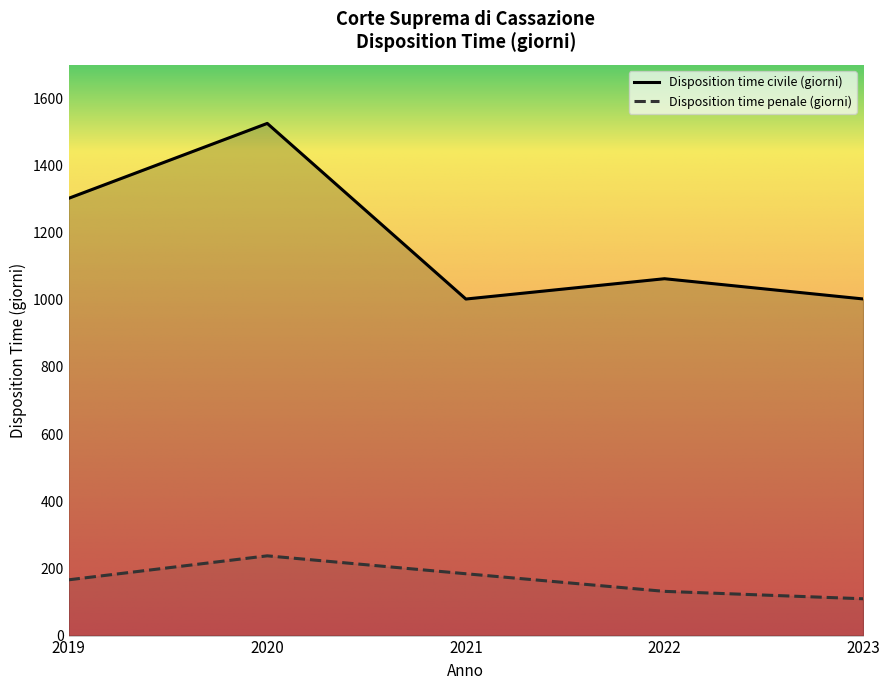

True or false: Disposition time civile (giorni) and Disposition time penale (giorni) intersect in this chart.

False